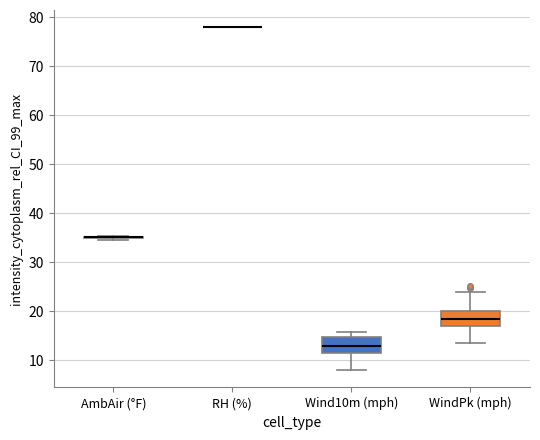

Reading left to right, transcribe this box plot: for each box, give where its median line is, the range the box spans, and where its two whiskers end, as read against the y-axis. The values are not printed on the chart, so give them approximately, as read against the axis.

AmbAir (°F): box collapsed to a line at 35, whiskers 35 to 35
RH (%): box collapsed to a line at 78, whiskers 78 to 78
Wind10m (mph): median 13, box 12 to 15, whiskers 8 to 16
WindPk (mph): median 19, box 17 to 20, whiskers 14 to 24